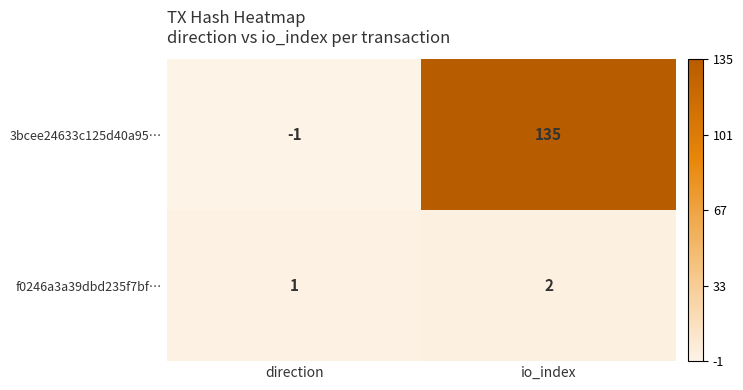

Rank the series by their maximum value, from lowest to highest.

f0246a3a39dbd235f7bf…, 3bcee24633c125d40a95…